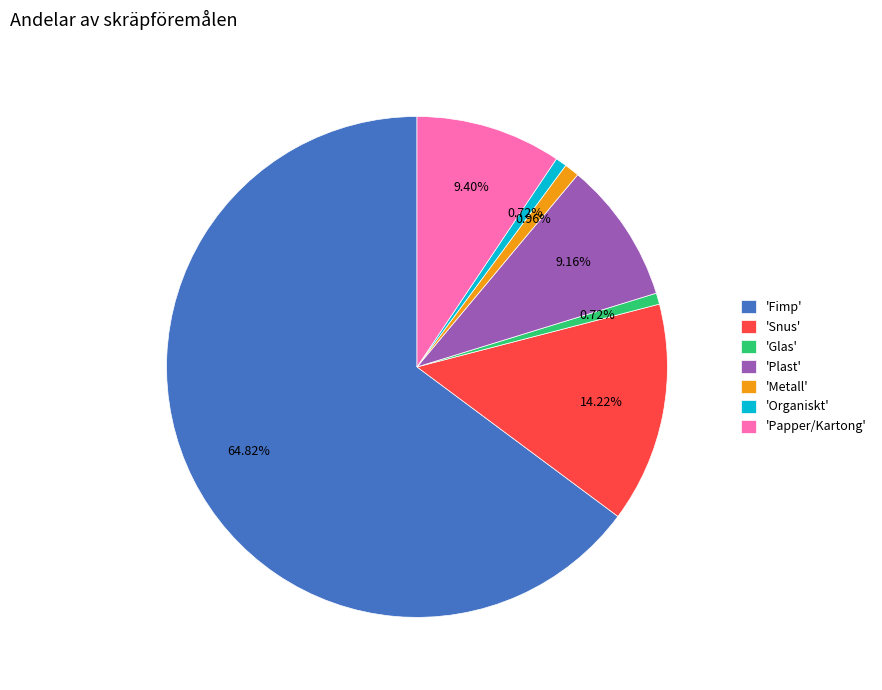

Which category accounts for the majority?

'Fimp'